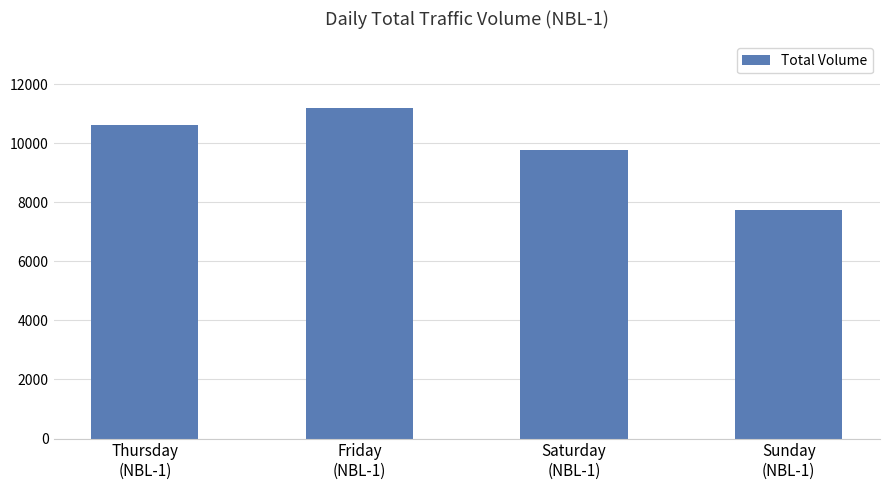

Count the number of data series in this chart.

1